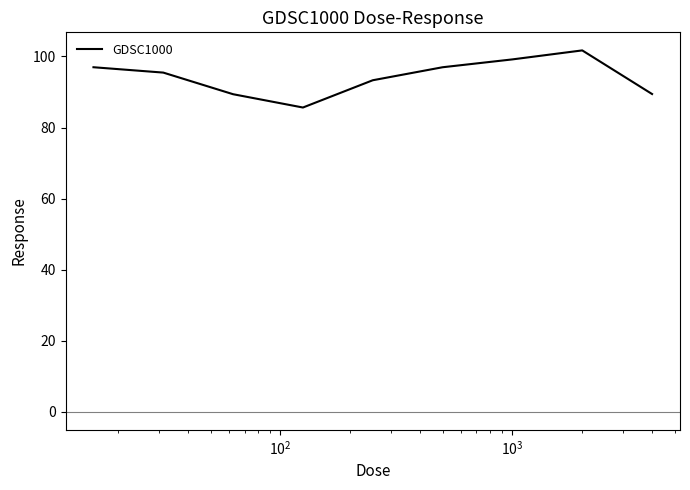

What is the difference between the maximum and minimum values?

16.1